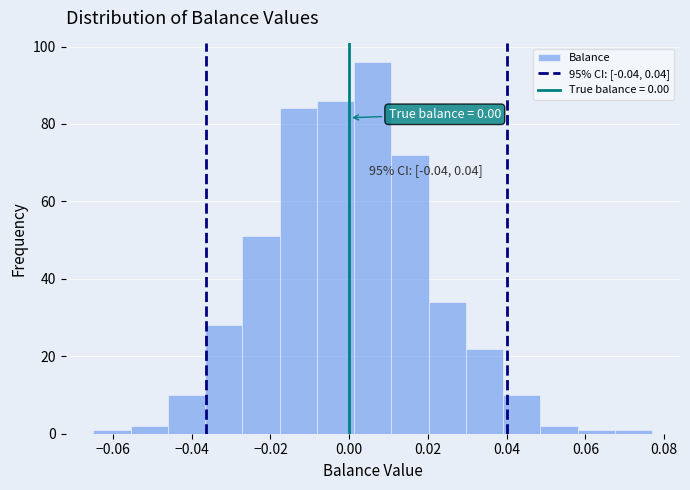

Which range on the x-axis has the tallest bar?

0.002 to 0.010